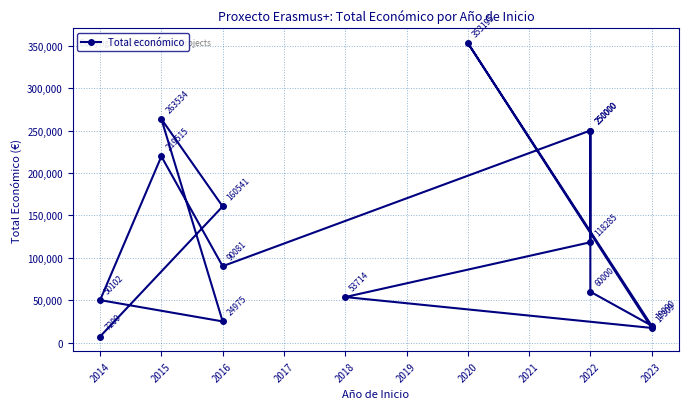

Reading left to right, what are all the values shown in this chart?

7200	160541	263534	24975	50102	219515	90081	250000	60000	19990	353195	17309	53714	118285	250000